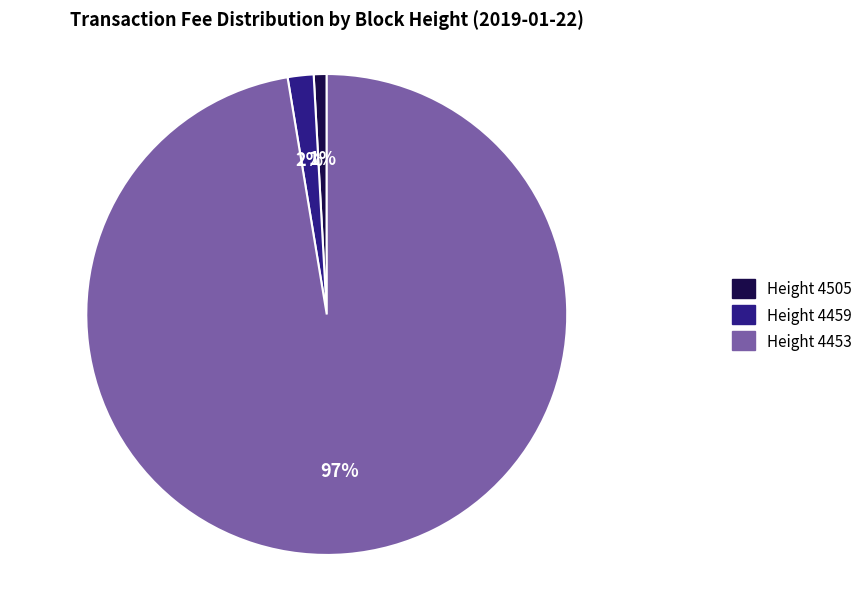

To the nearest percent, what is the average slice percentage?

33%